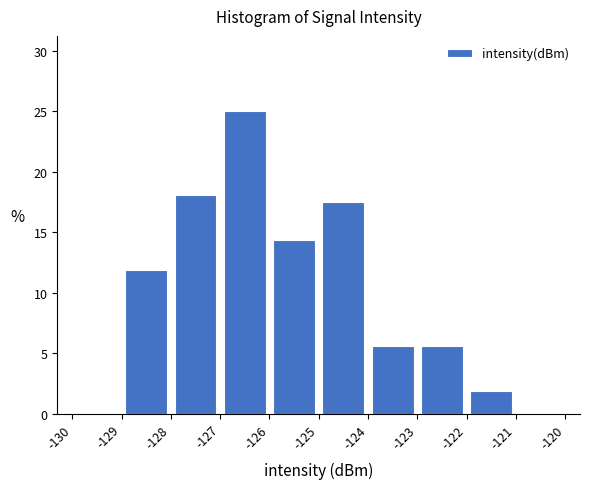

Reading left to right, list every bar in this chart as the range it spans on the x-axis followed by its height. The values are not printed on the chart, so give them approximately, as read against the axis.

-130 to -129: 0
-129 to -128: 12.0
-128 to -127: 18.0
-127 to -126: 25.0
-126 to -125: 14.5
-125 to -124: 17.5
-124 to -123: 5.5
-123 to -122: 5.5
-122 to -121: 2.0
-121 to -120: 0